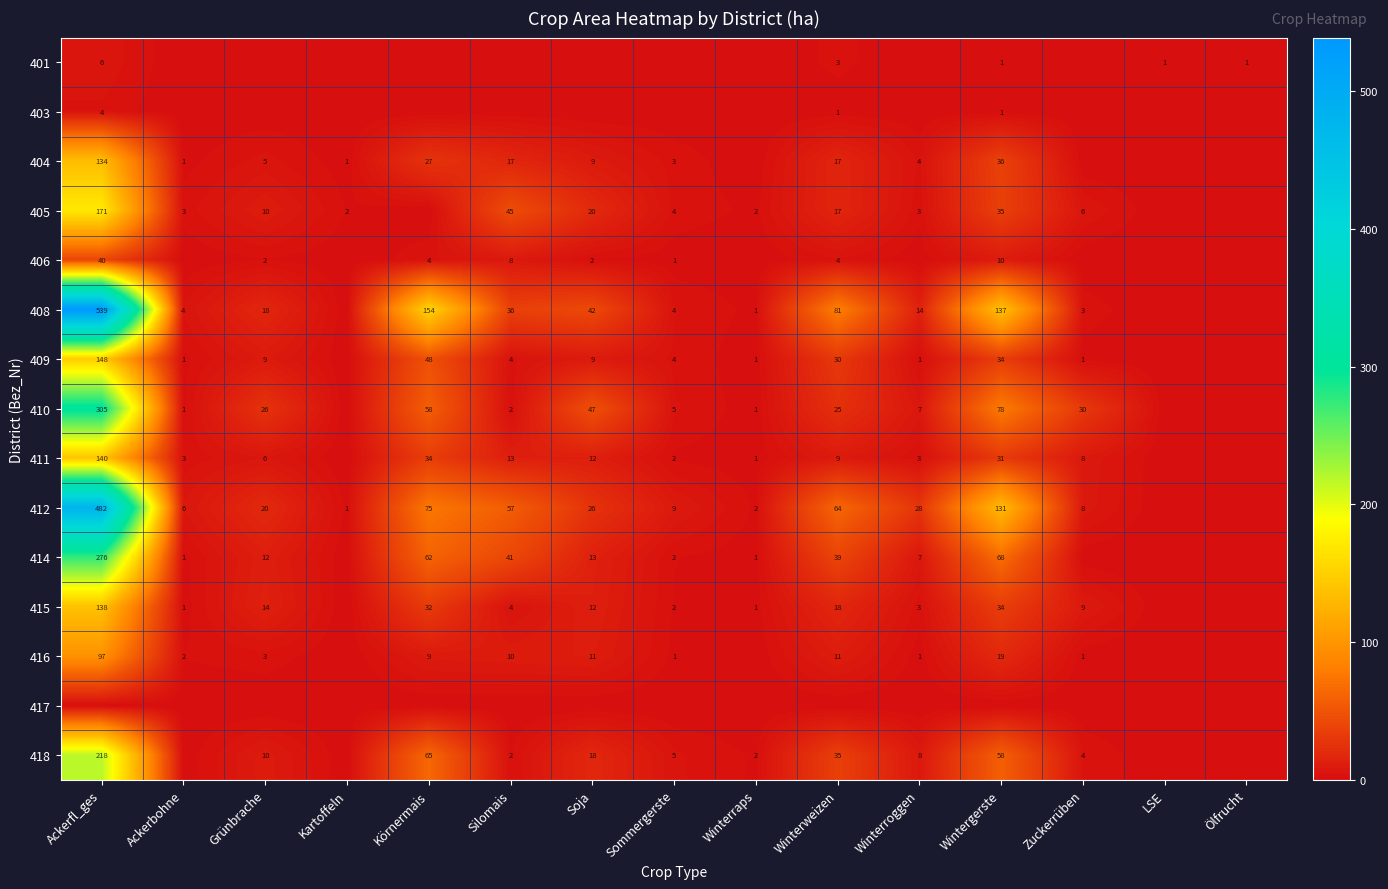

How many data points in 409 are above 3?

8